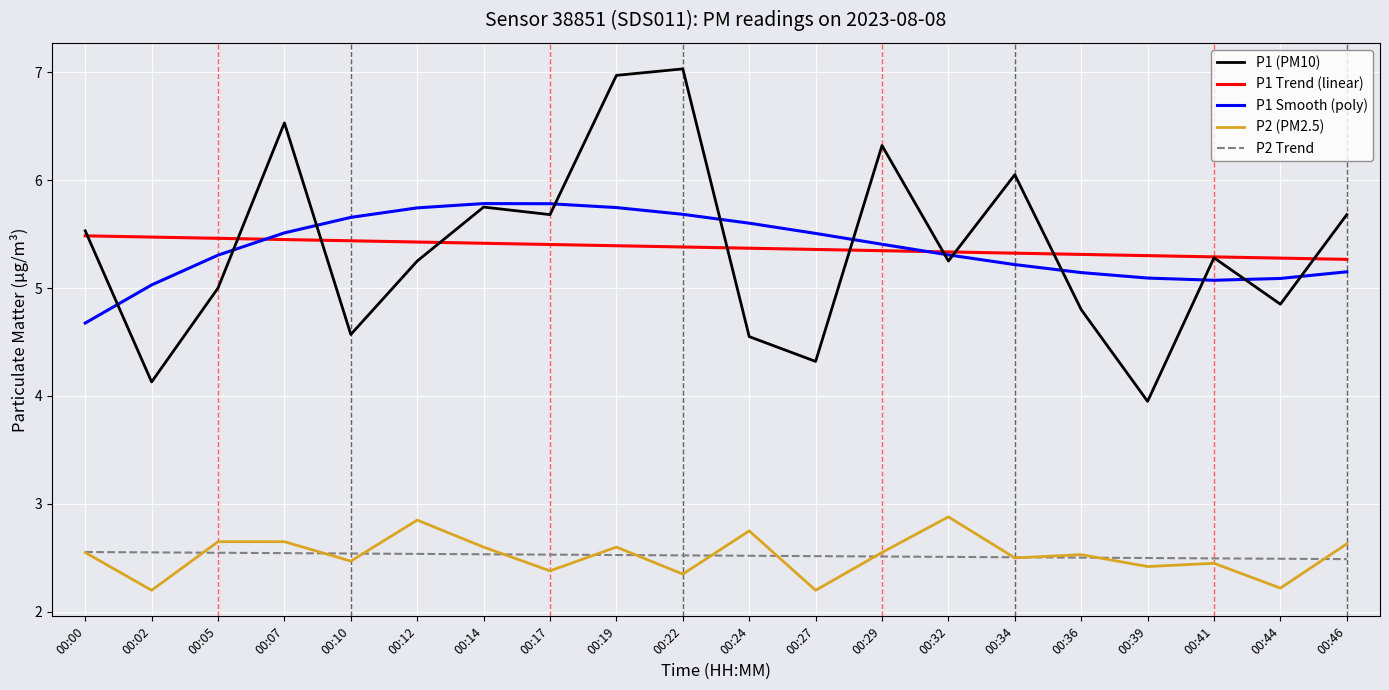

Is the value of P1 Smooth (poly) at 00:05 greater than the value of P2 Trend at 00:24?

Yes